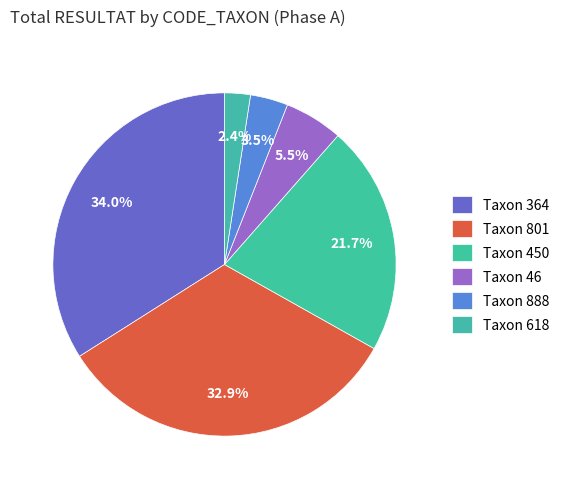

Count the number of slices in the pie.

6